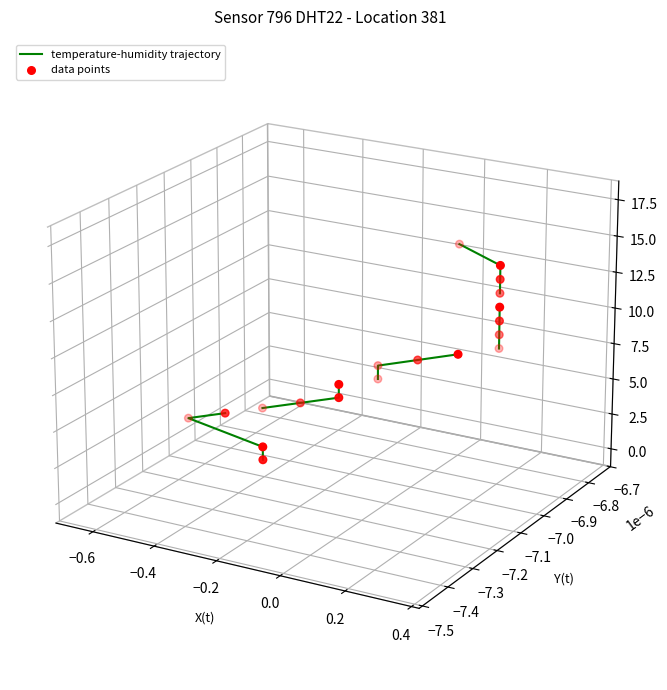

At which category is the sum across all series the highest?

−0.2